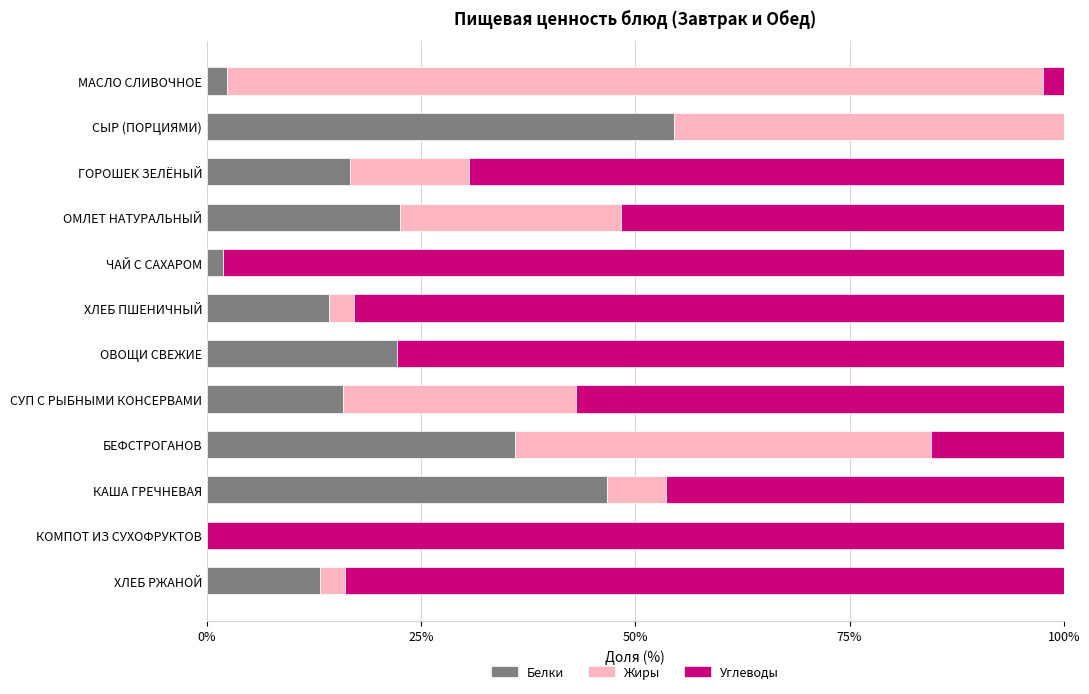

What is the maximum value for Белки?

54.5